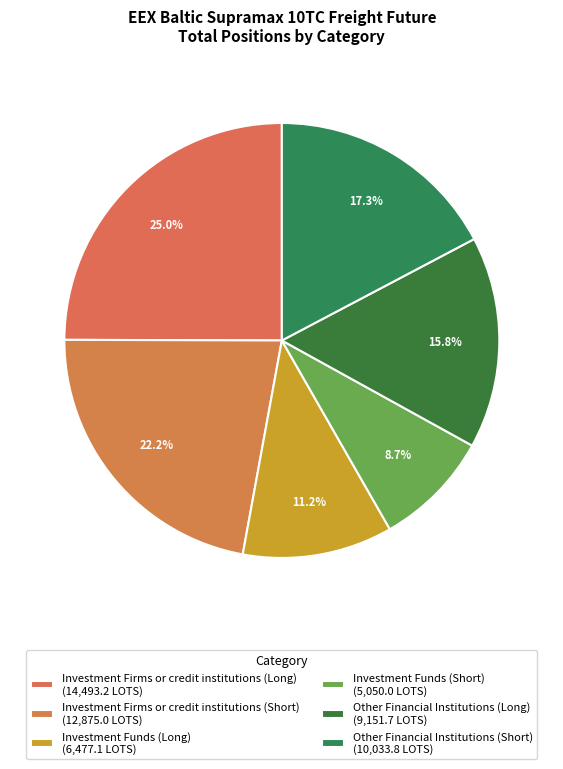

How many segments does this pie chart have?

6